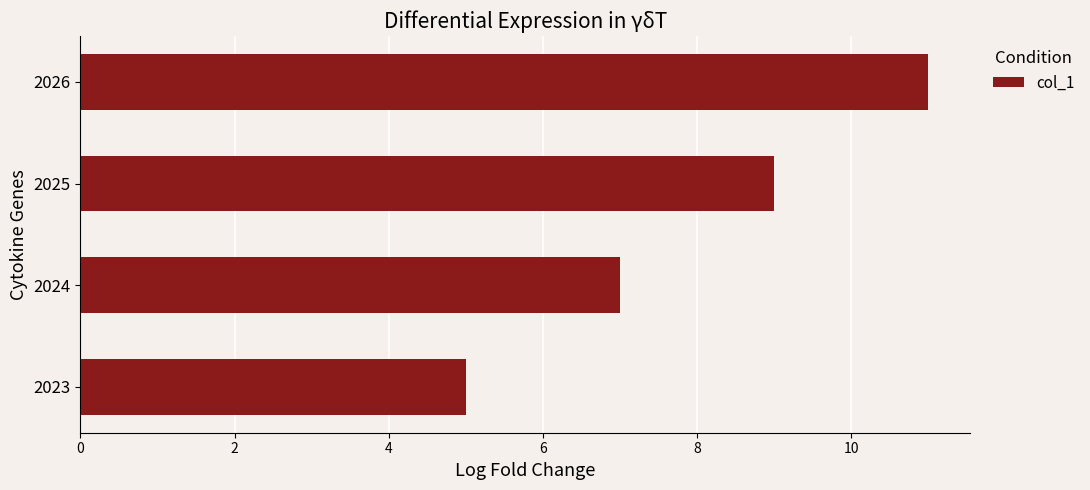

Does the chart contain any negative values?

No